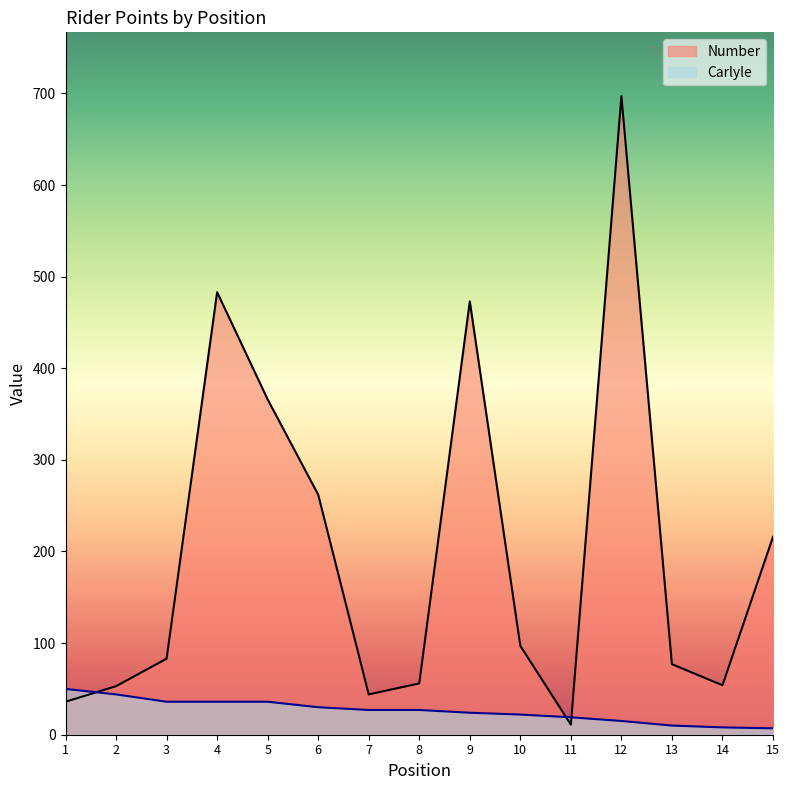

What is the spread (max minus min) of values at 12?

682